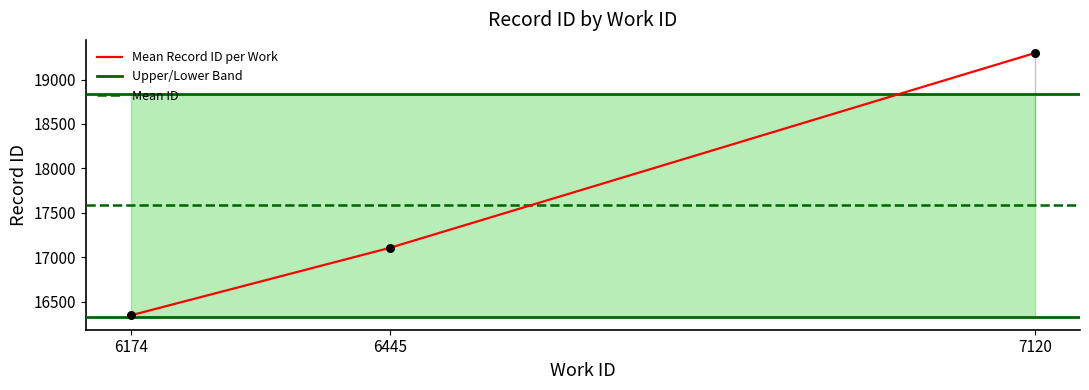

Approximately how many times larger is the value at 6174 compared to 6445?

1.0